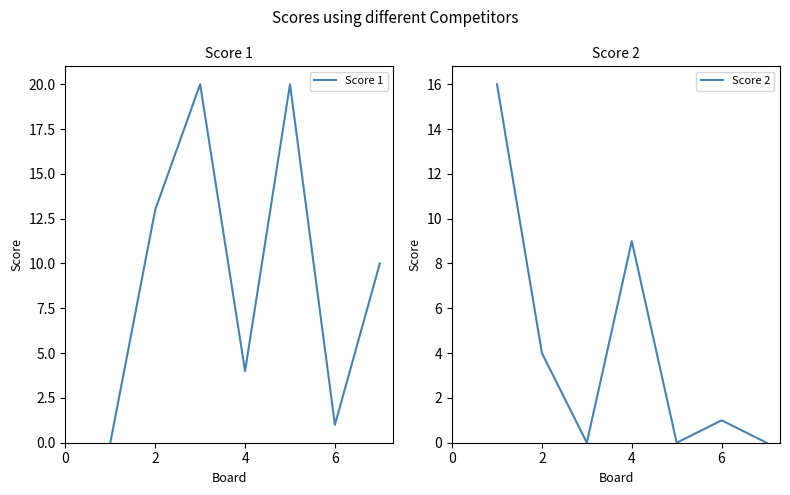

What is the difference between the highest and lowest values at 6?

5